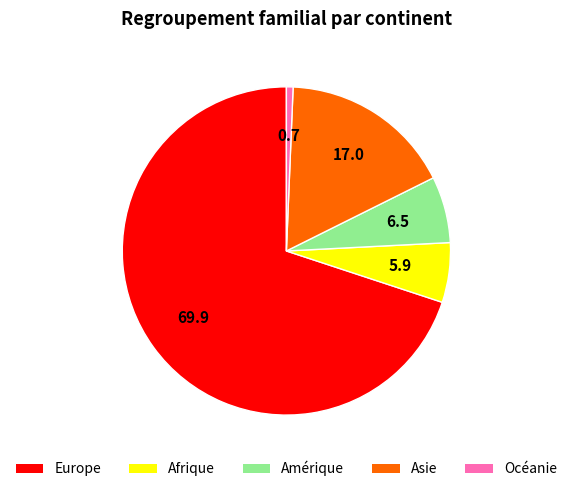

The Océanie slice represents 1% of the pie. True or false?

True